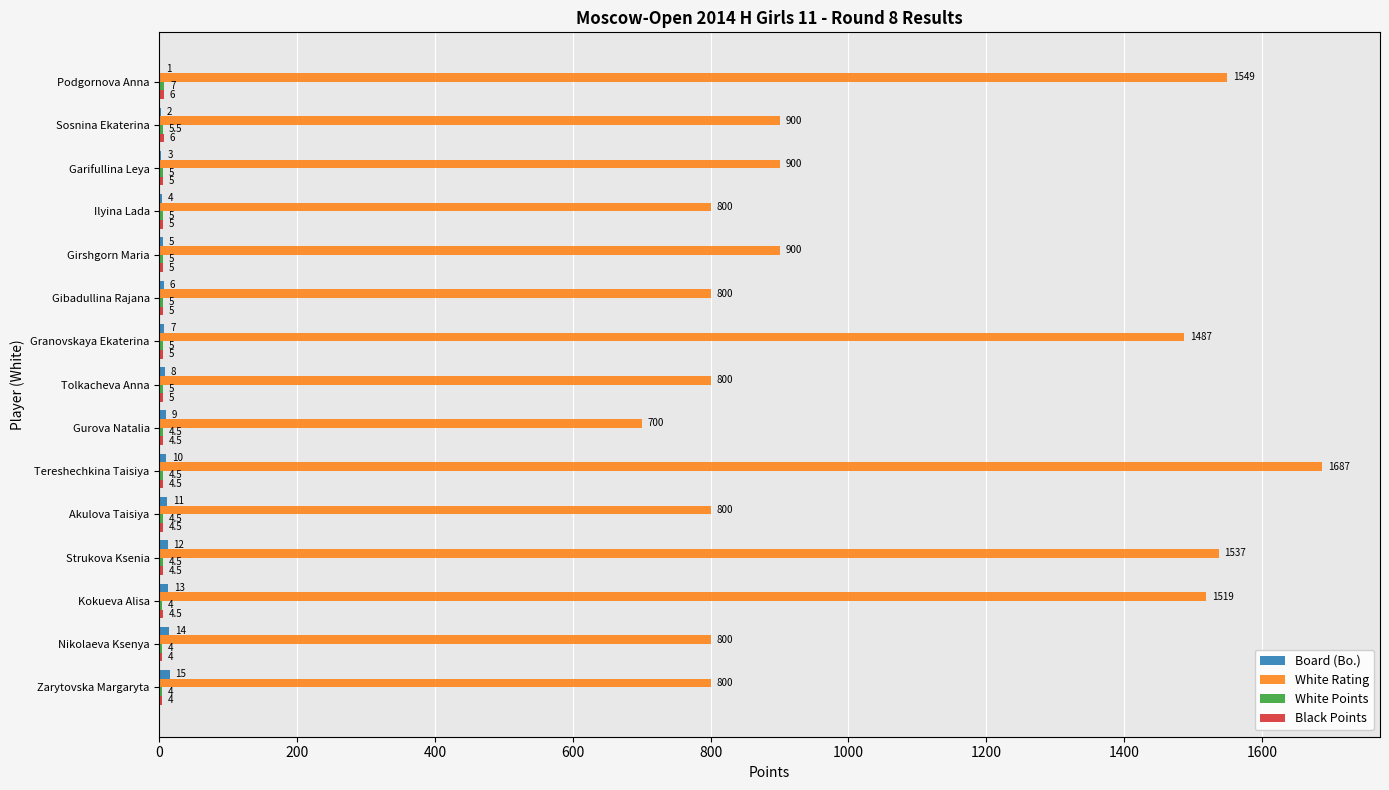

Which series has the largest total across all categories?

White Rating